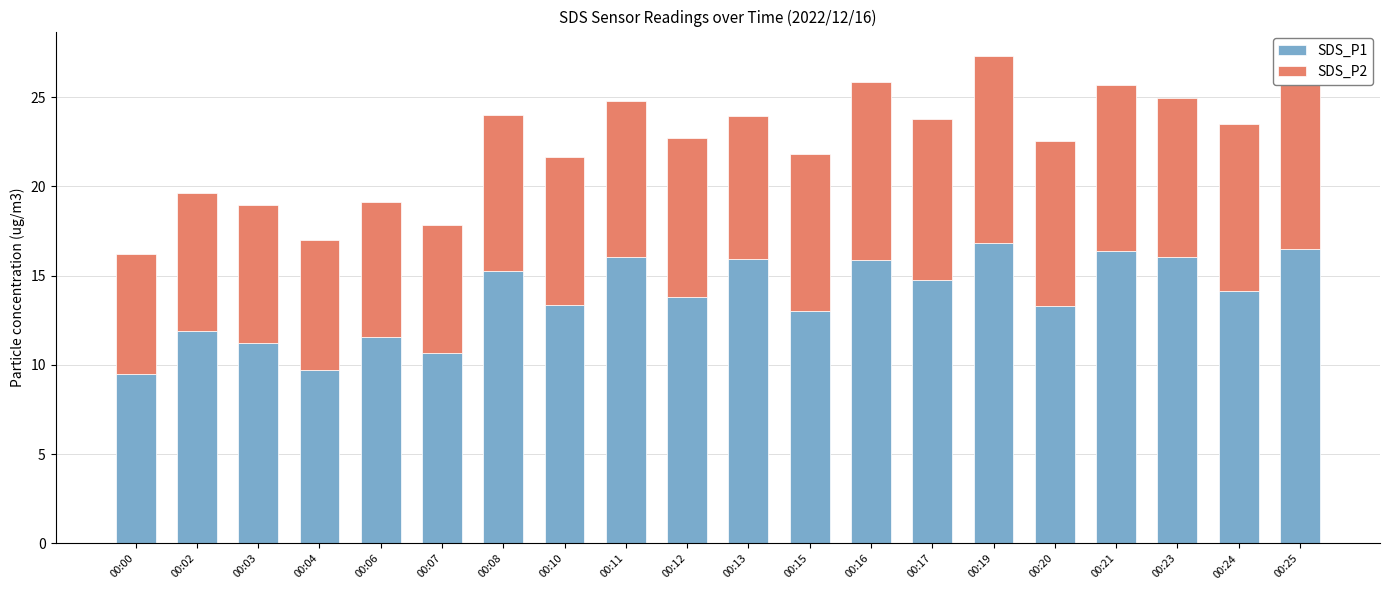

What is the difference between the maximum and minimum values in the SDS_P1 series?

7.3